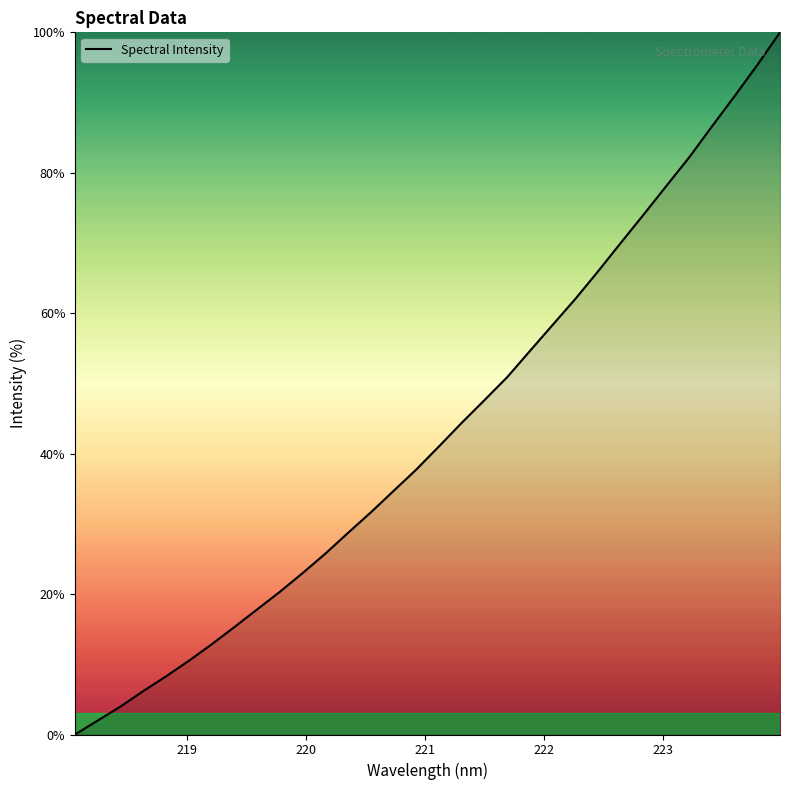

Reading left to right, list all the values displayed in this chart.

0.0	2.0	4.0	6.2	8.3	10.5	12.8	15.3	17.8	20.3	23.0	25.8	28.7	31.6	34.7	37.7	41.1	44.4	47.6	50.9	54.6	58.4	62.1	66.0	70.1	74.1	78.1	82.2	86.6	90.9	95.3	100.0